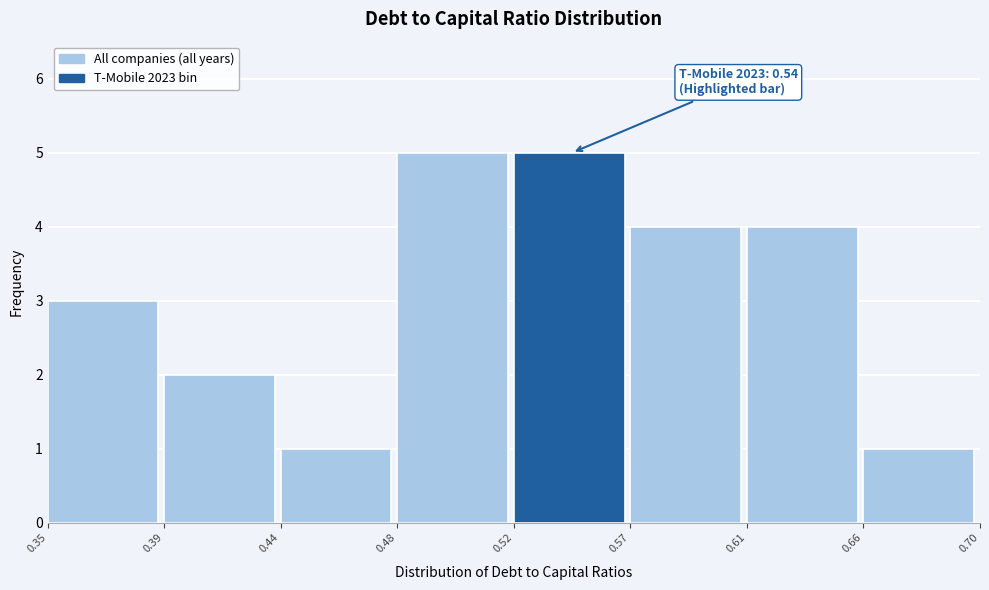

Reading right to left, list all the values displayed in this chart.

1	4	4	5	5	1	2	3